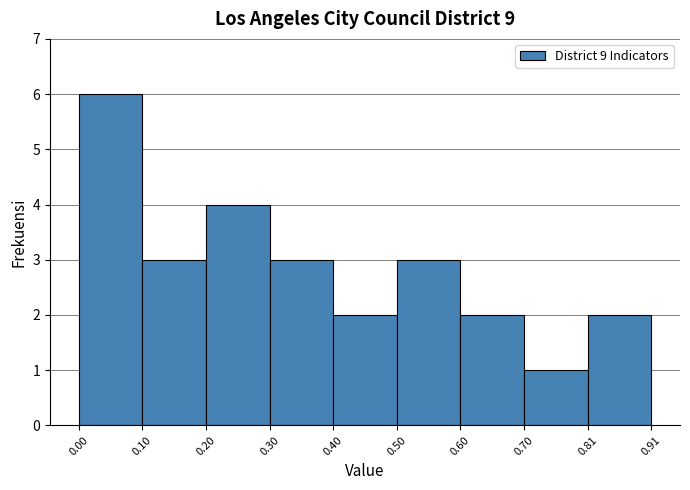

Reading left to right, list every bar in this chart as the range it spans on the x-axis followed by its height. The values are not printed on the chart, so give them approximately, as read against the axis.

0.00 to 0.10: 6
0.10 to 0.20: 3
0.20 to 0.30: 4
0.30 to 0.40: 3
0.40 to 0.50: 2
0.50 to 0.60: 3
0.60 to 0.70: 2
0.70 to 0.81: 1
0.81 to 0.91: 2